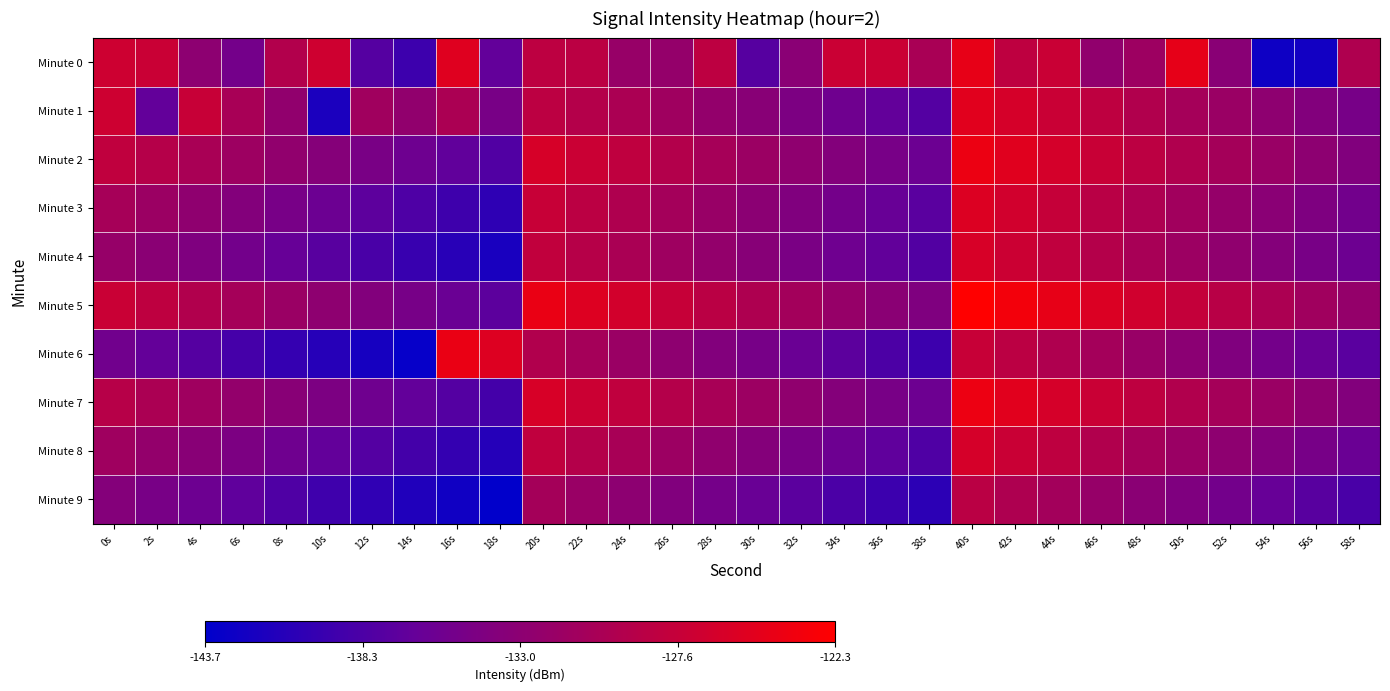

Between 48s and 50s, which series saw the biggest shift?

Minute 0